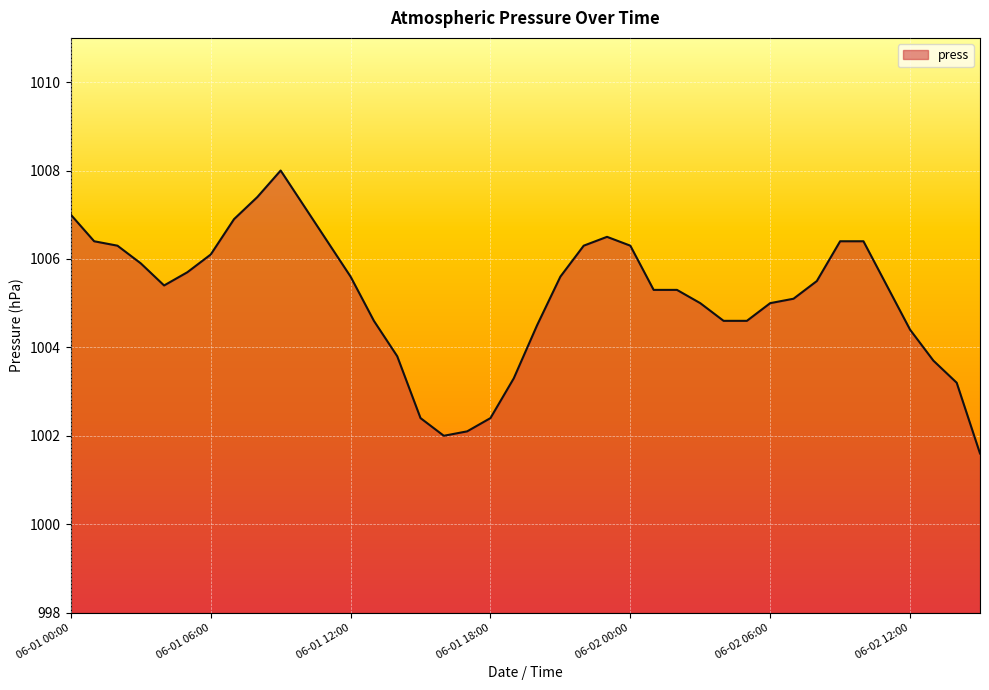

What is the difference between the maximum and minimum values?

6.4